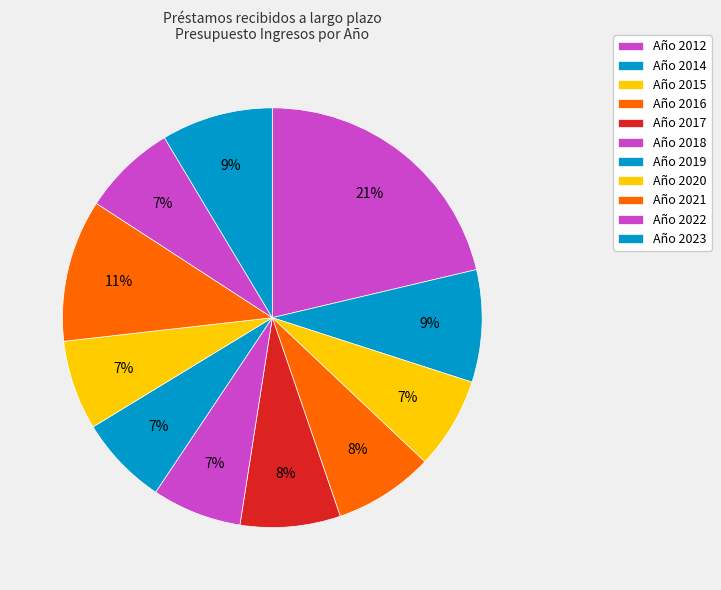

How many segments does this pie chart have?

11